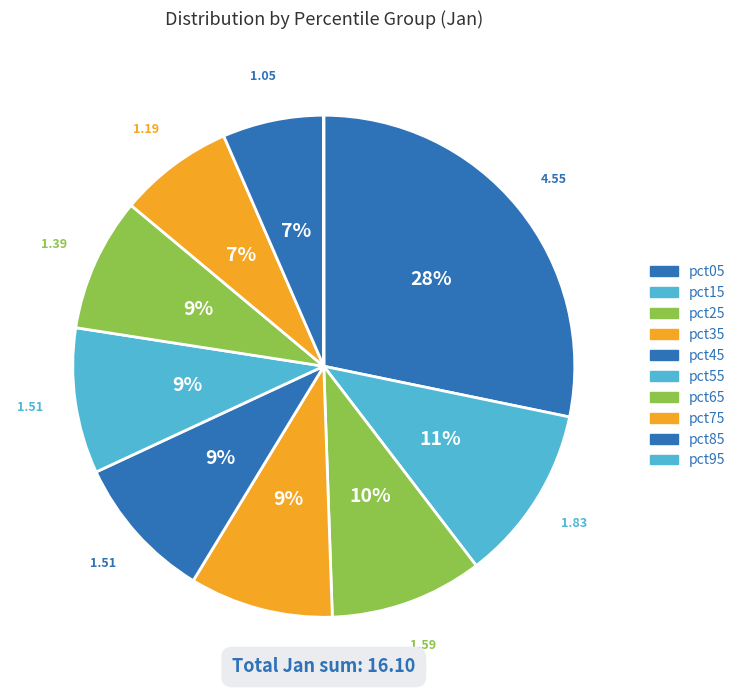

Is pct95 the majority of the pie?

No